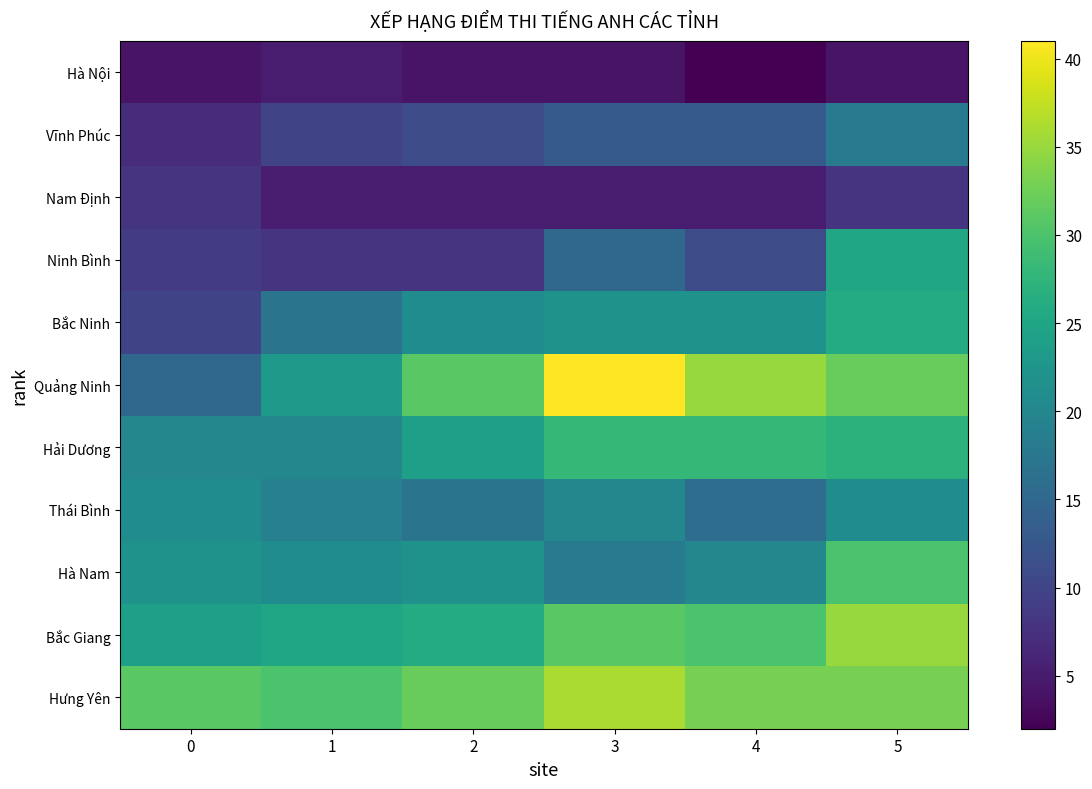

How many categories are shown in the chart?

6